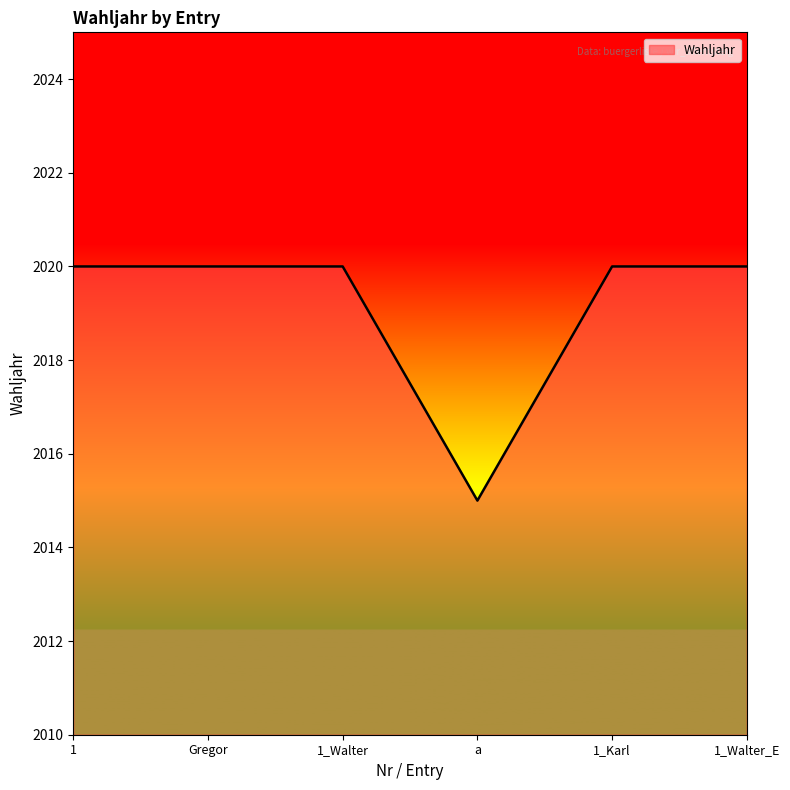

What position from the left is 1_Karl?

5